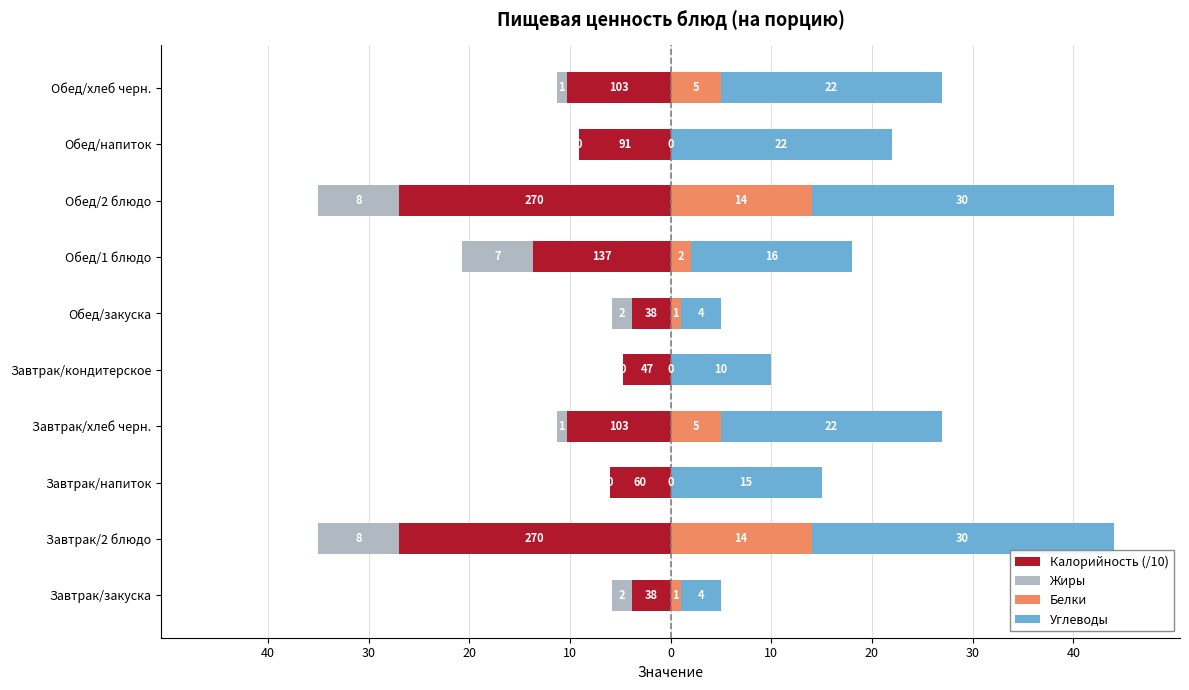

Is it true that Калорийность (/10) equals -10.3 at Завтрак/хлеб черн.?

True